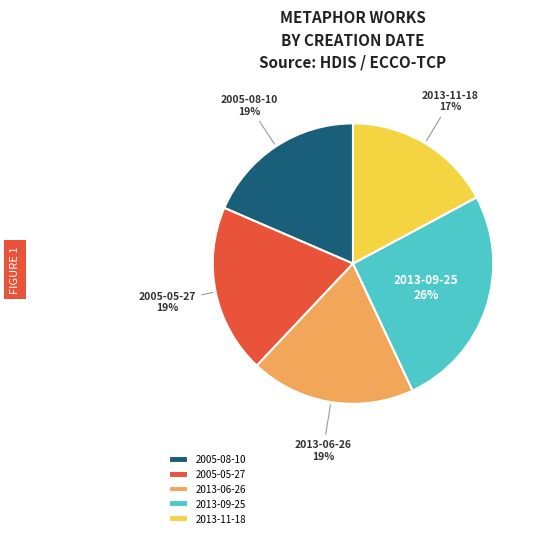

To the nearest percent, what is the average slice percentage?

20%